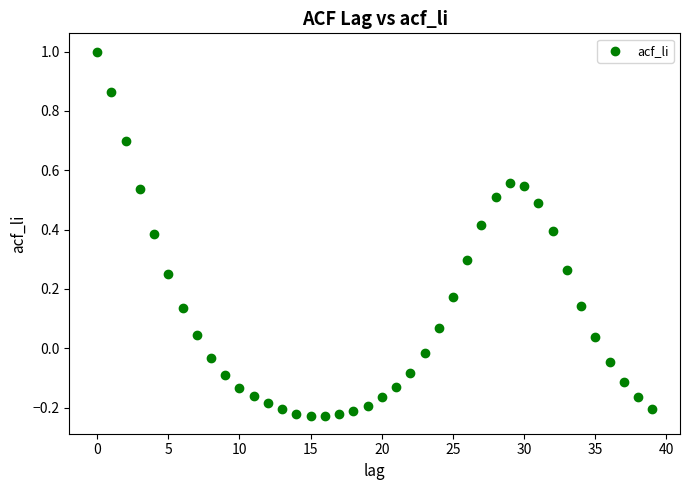

What is the range of Y values (max minus min)?

1.2